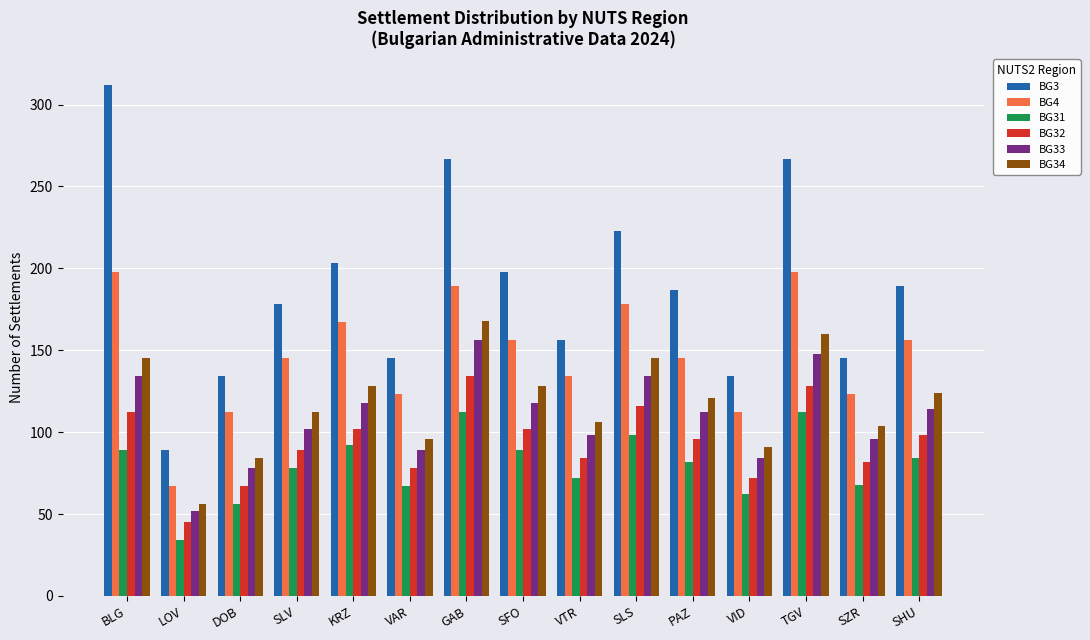

What is the difference between the maximum and second lowest values in the BG4 series?

86